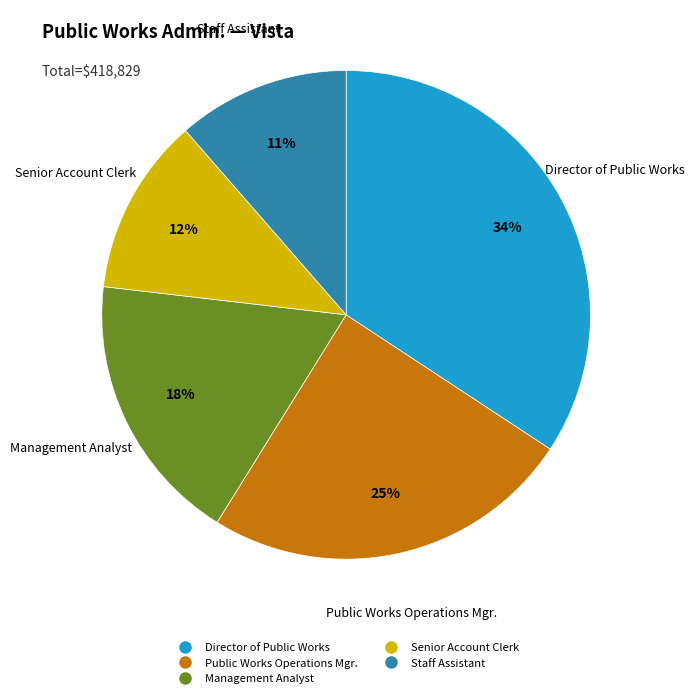

Which category has the biggest portion of the pie?

Director of Public Works